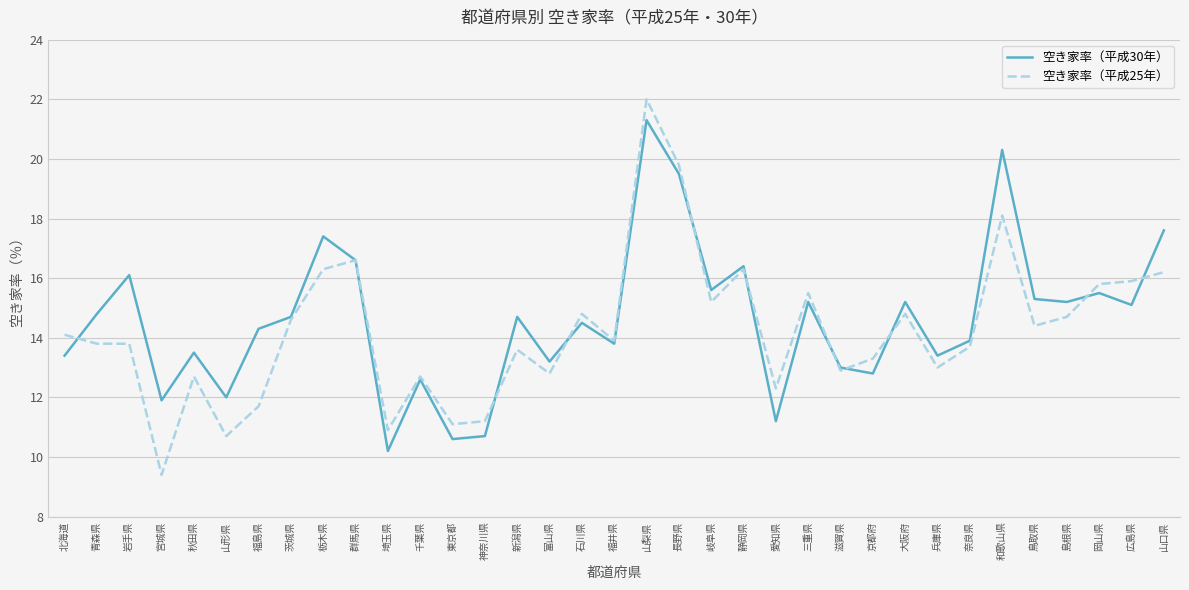

How many lines are shown in the chart?

2